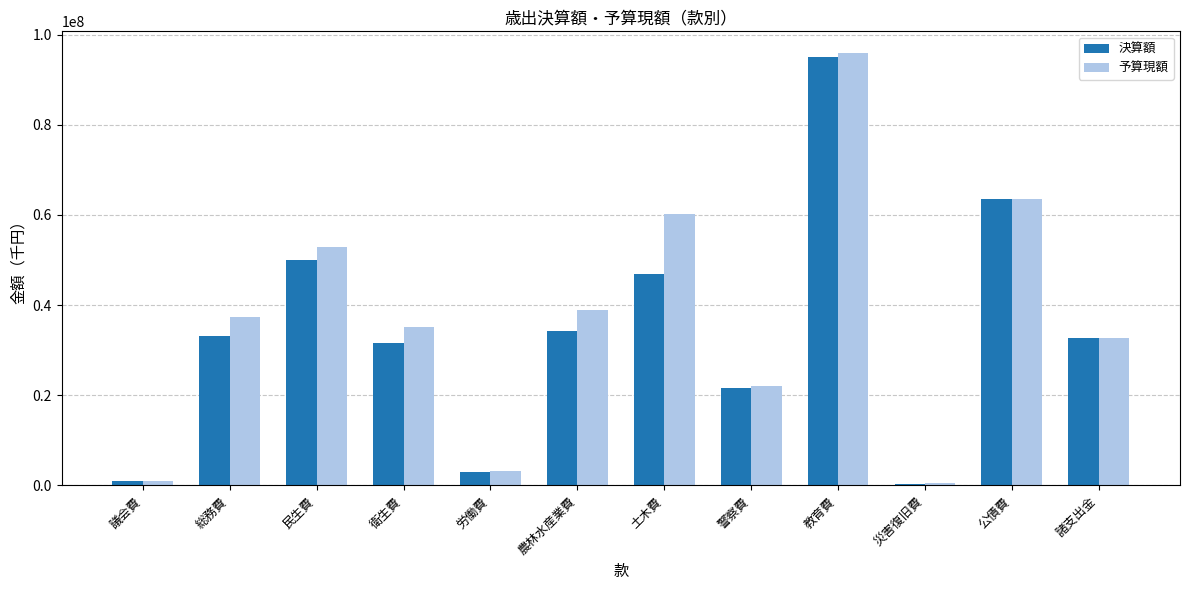

What is the difference between the second highest and second lowest values in the 予算現額 series?

62469969